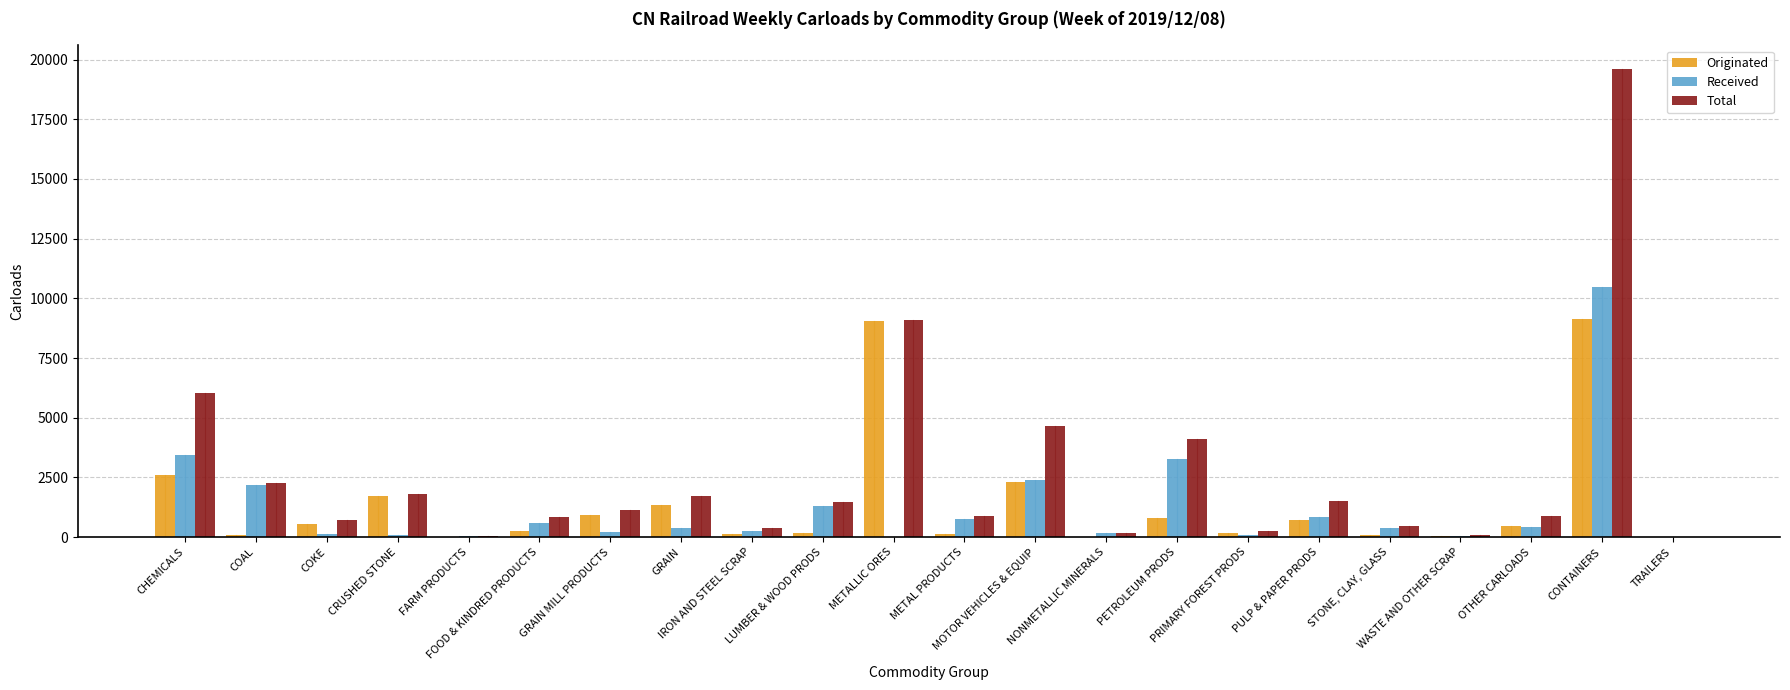

True or false: Received has a value of 3564 at COAL.

False